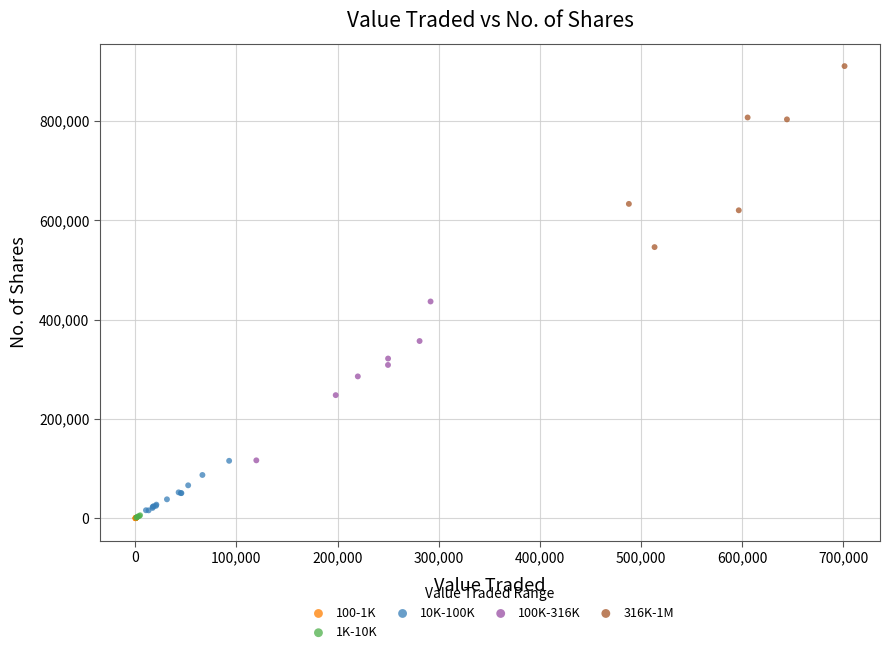

Which series has the widest spread of Y values?

316K-1M